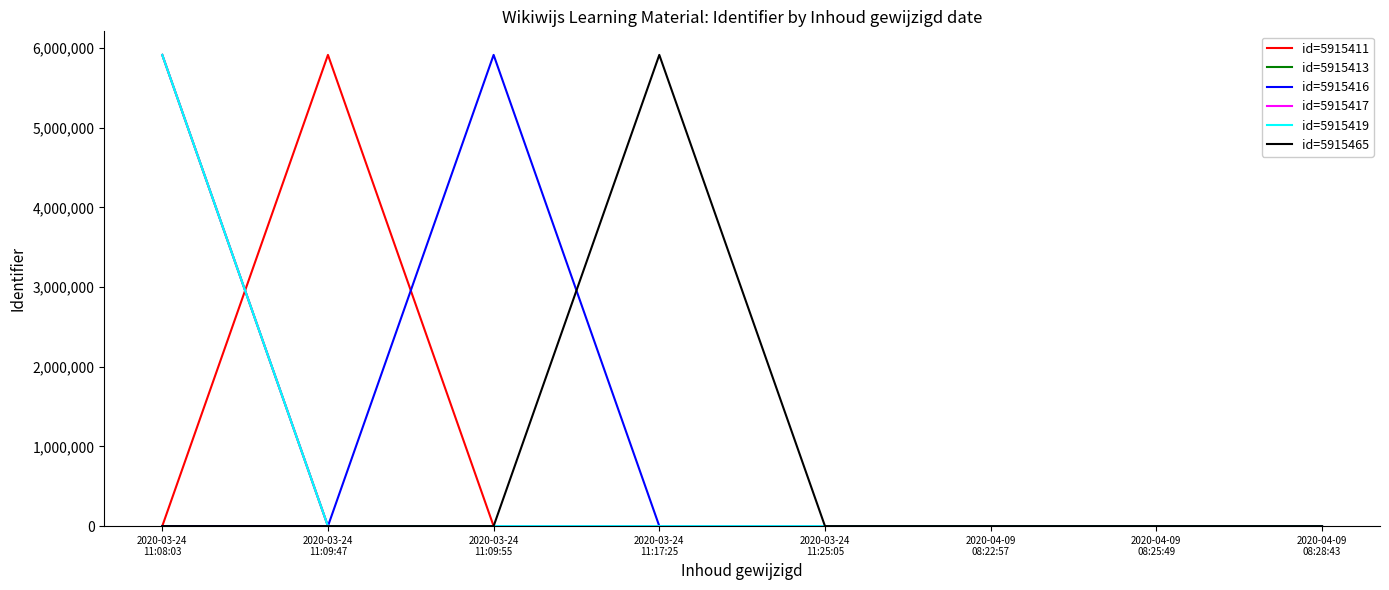

What is the greatest value displayed?

5915465